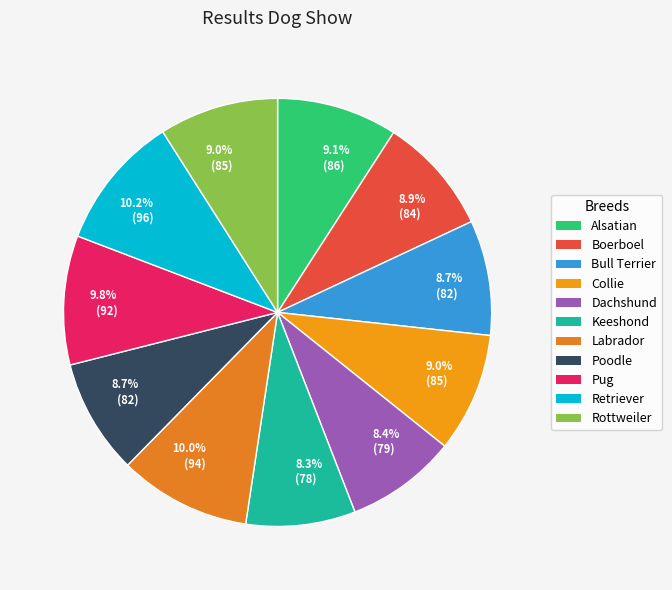

To the nearest percent, what is the difference between the largest and smallest slice percentages?

2%